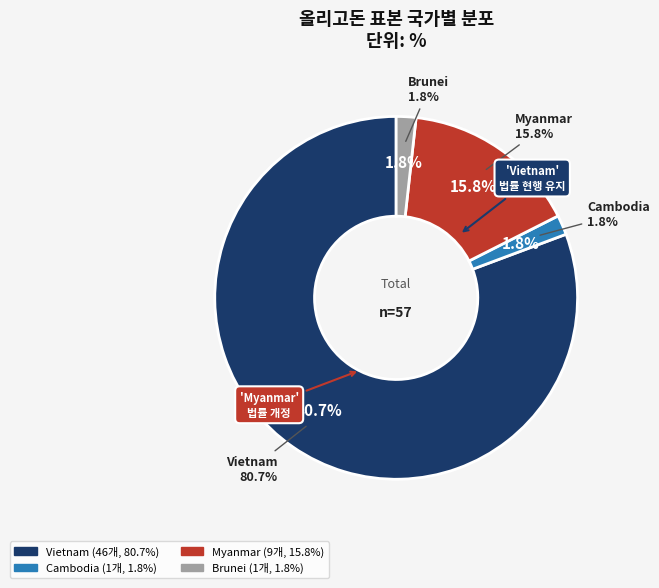

Which slice is the smallest?

Brunei